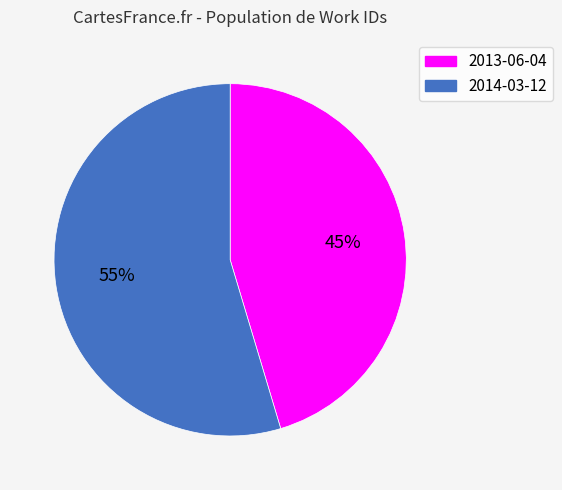

What is the ratio of the value at 2014-03-12 to the value at 2013-06-04?

1.2